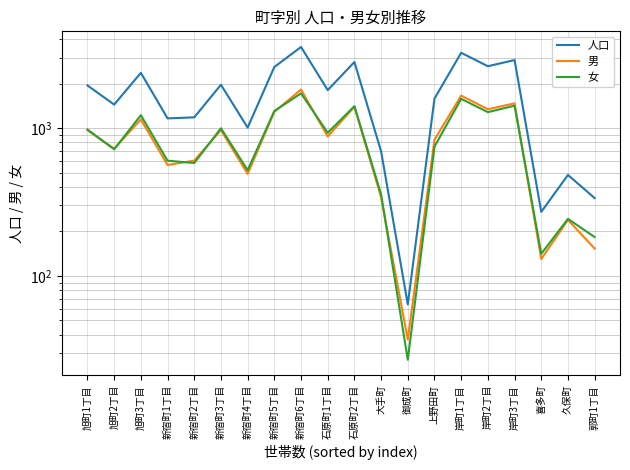

How many values in the 人口 series exceed 1810?

9